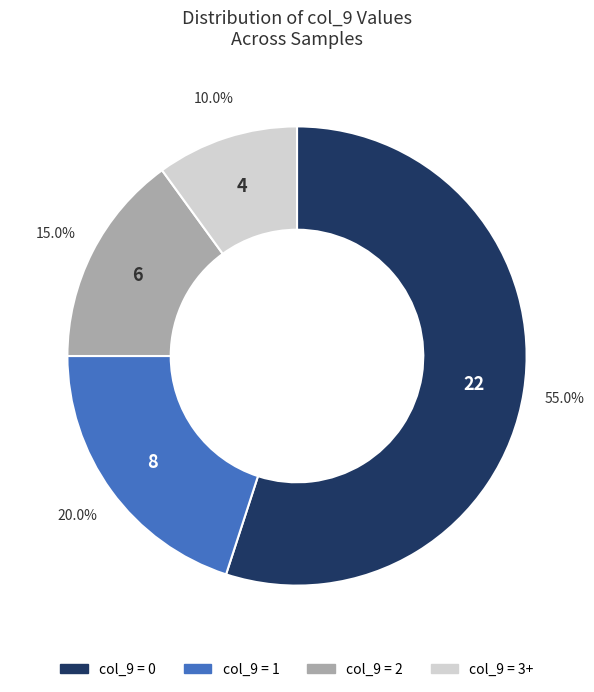

Does any single category account for the majority?

Yes